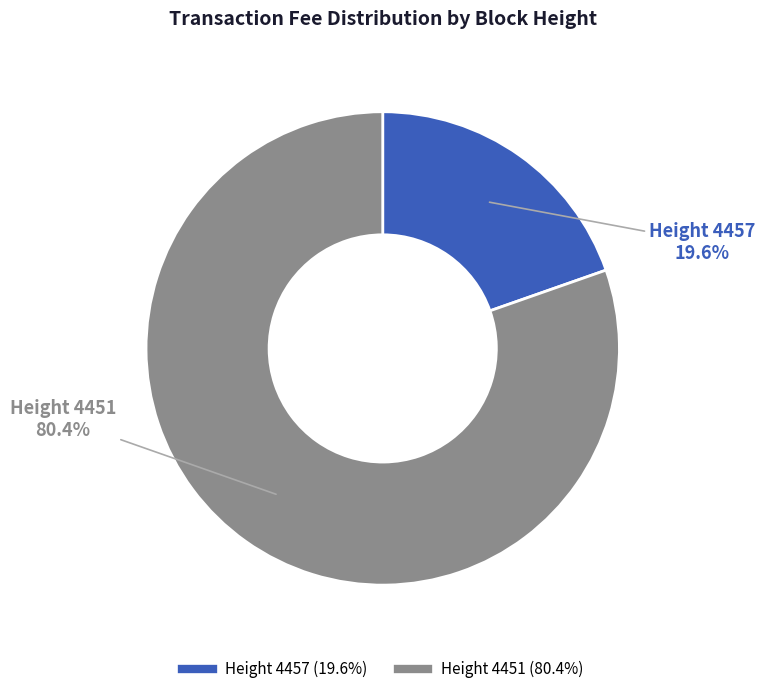

To the nearest percent, what is the difference between the largest and smallest slice percentages?

61%